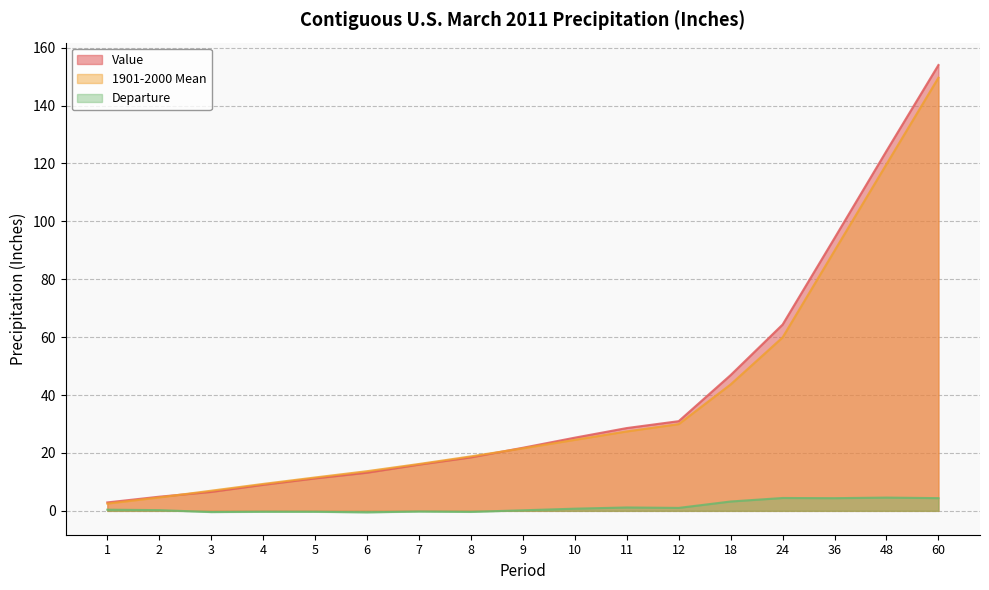

What is the minimum value for Departure?

-0.5